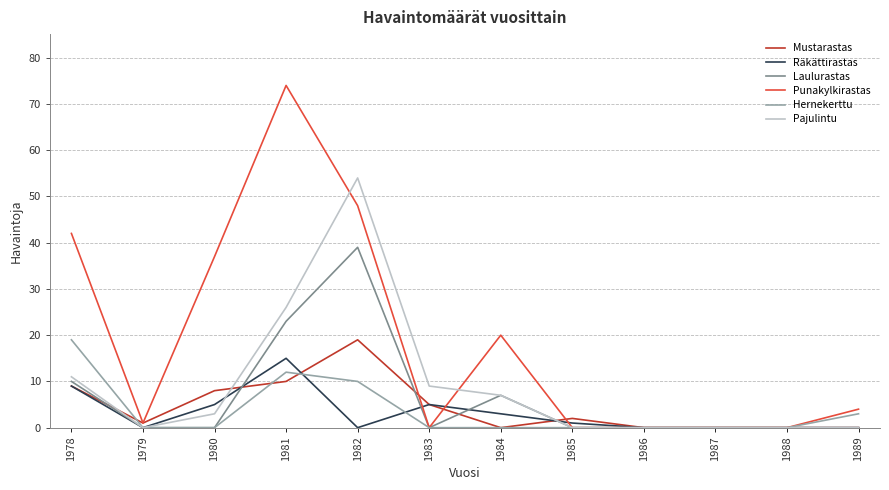

Reading left to right, extract all data points from this chart.

Mustarastas: 1978=9	1979=1	1980=8	1981=10	1982=19	1983=5	1984=0	1985=2	1986=0	1987=0	1988=0	1989=0
Räkättirastas: 1978=9	1979=0	1980=5	1981=15	1982=0	1983=5	1984=3	1985=1	1986=0	1987=0	1988=0	1989=0
Laulurastas: 1978=10	1979=0	1980=0	1981=23	1982=39	1983=0	1984=7	1985=0	1986=0	1987=0	1988=0	1989=0
Punakylkirastas: 1978=42	1979=1	1980=37	1981=74	1982=48	1983=0	1984=20	1985=0	1986=0	1987=0	1988=0	1989=4
Hernekerttu: 1978=19	1979=0	1980=0	1981=12	1982=10	1983=0	1984=0	1985=0	1986=0	1987=0	1988=0	1989=3
Pajulintu: 1978=11	1979=0	1980=3	1981=26	1982=54	1983=9	1984=7	1985=0	1986=0	1987=0	1988=0	1989=0